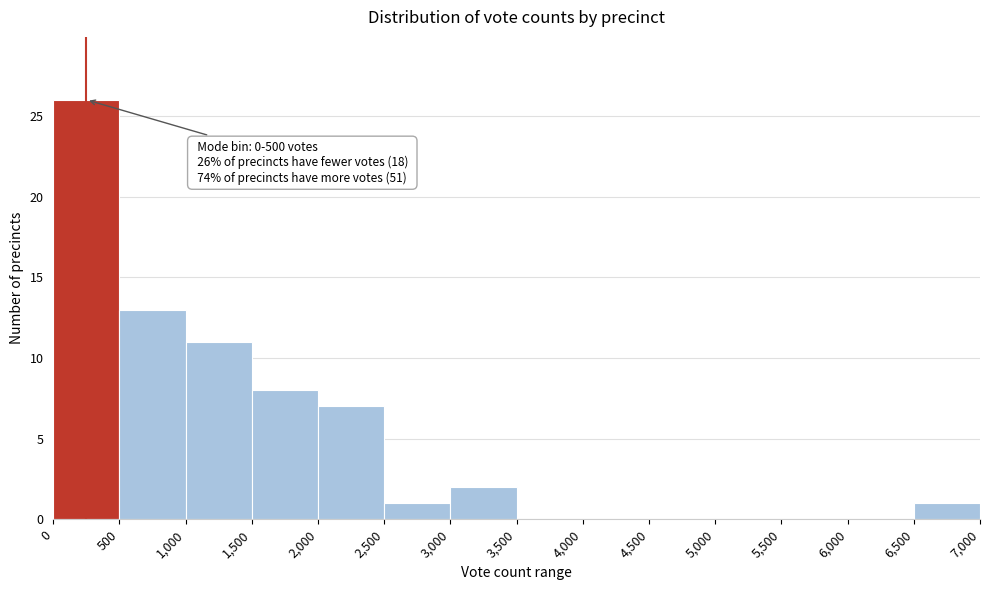

Over which range of the x-axis is the bar tallest?

0 to 500